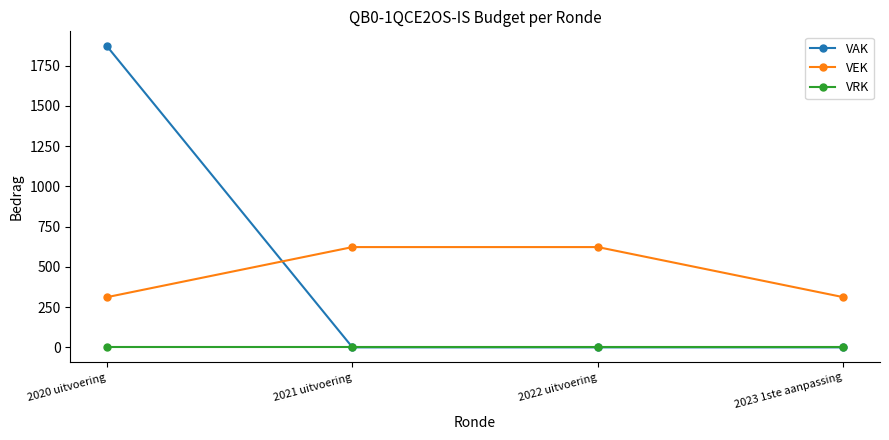

Which series has the largest range (max minus min)?

VAK